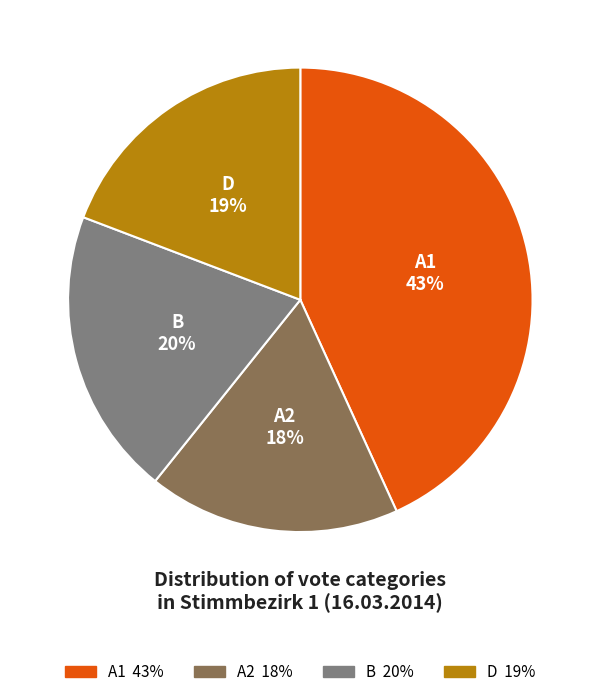

To the nearest percent, what is the average slice percentage?

25%